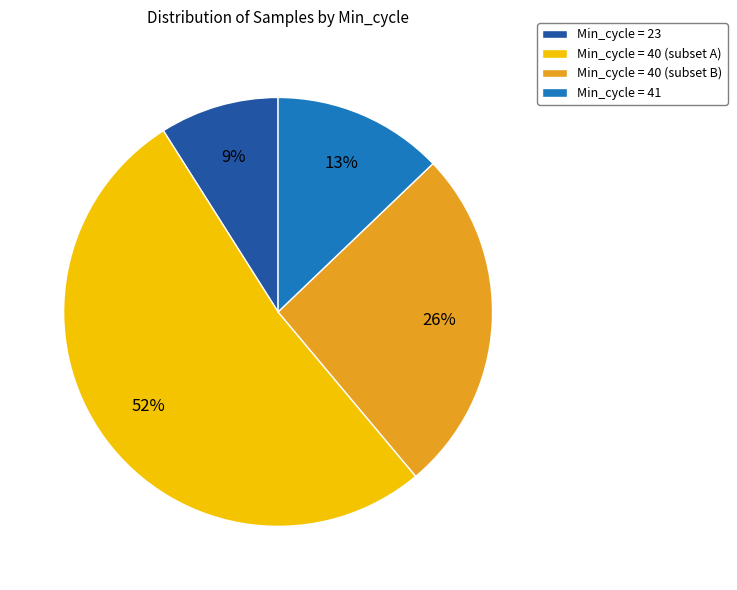

To the nearest percent, what is the average slice percentage?

25%